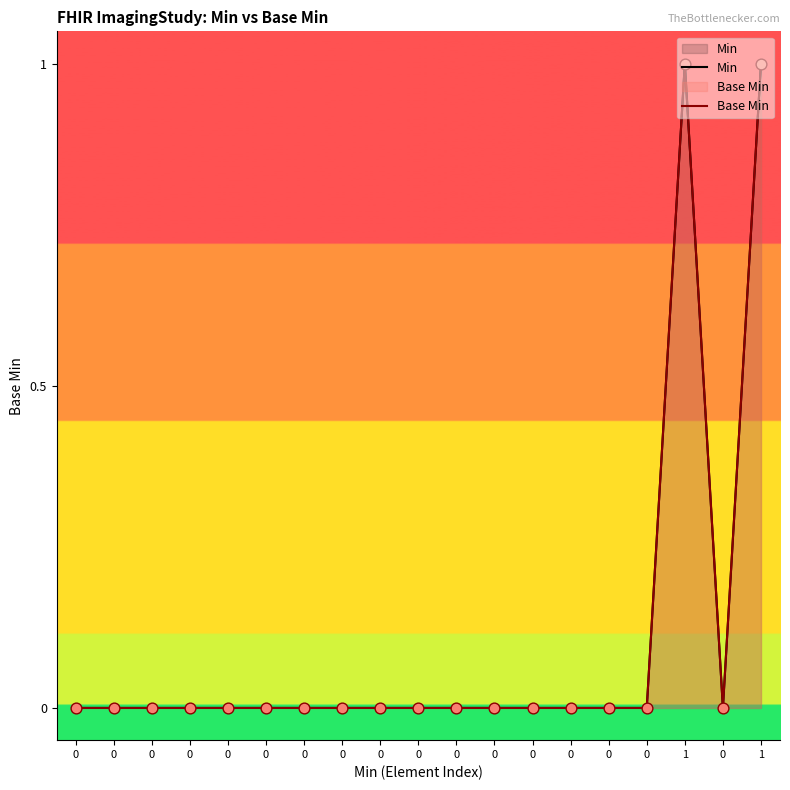

At how many categories does at least one series exceed 0?

2